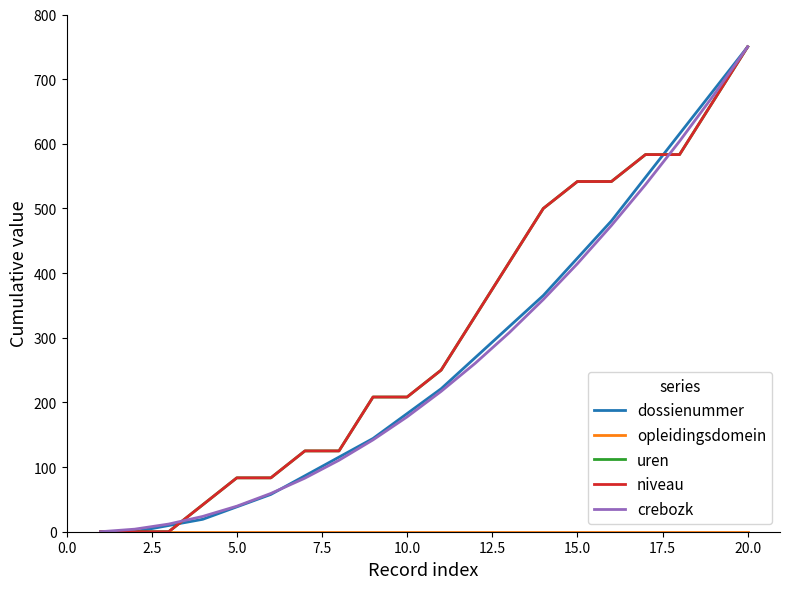

Is this an area chart (filled region under the line)?

No